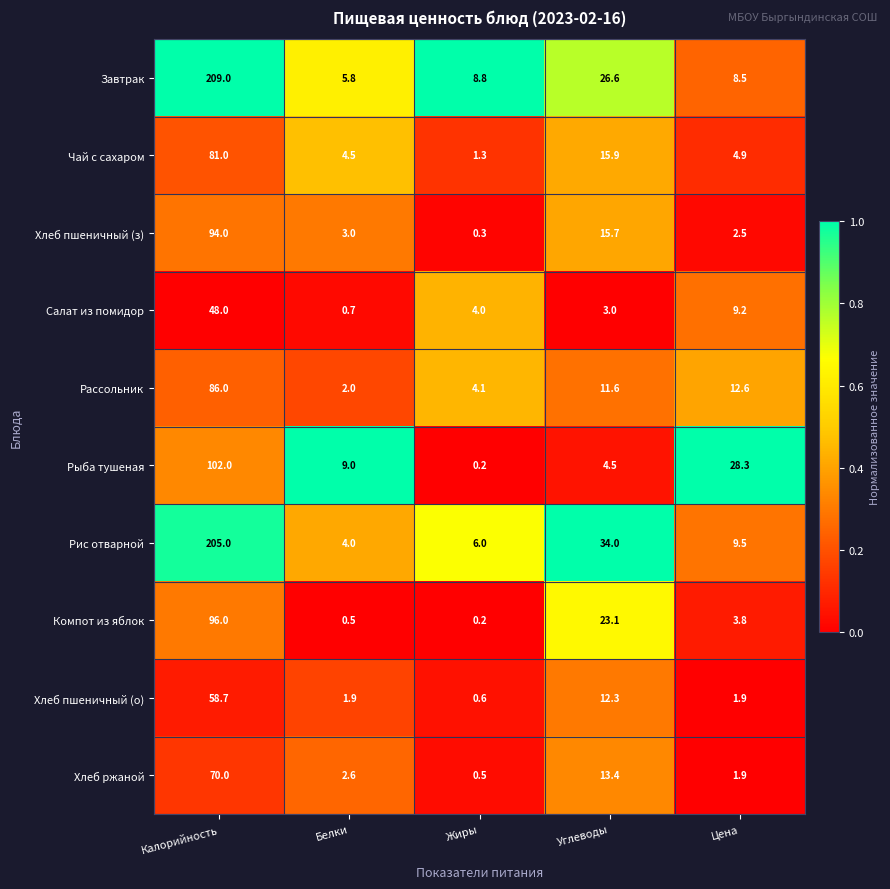

What is the difference between the second highest and second lowest values in the Салат из помидор series?

6.2